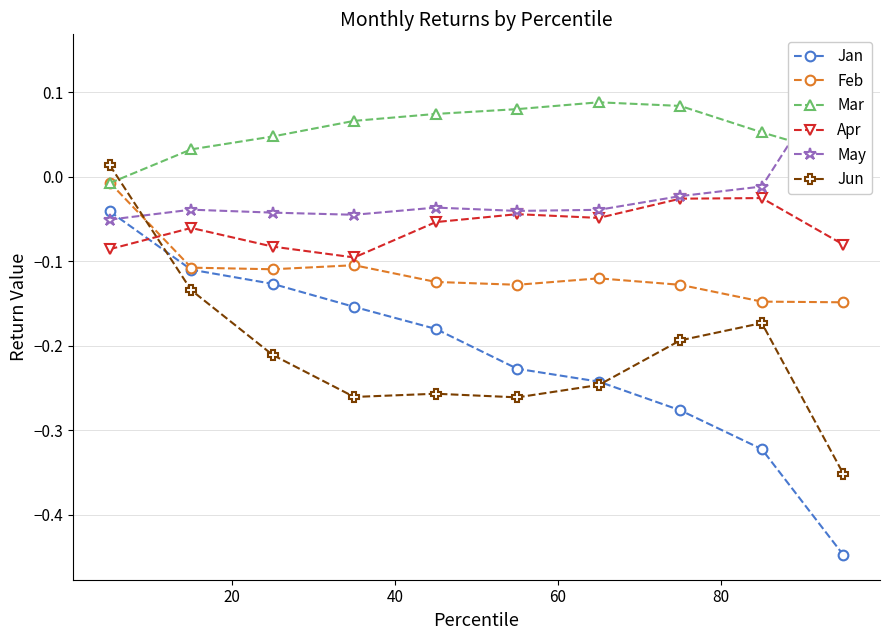

How many lines are shown in the chart?

6